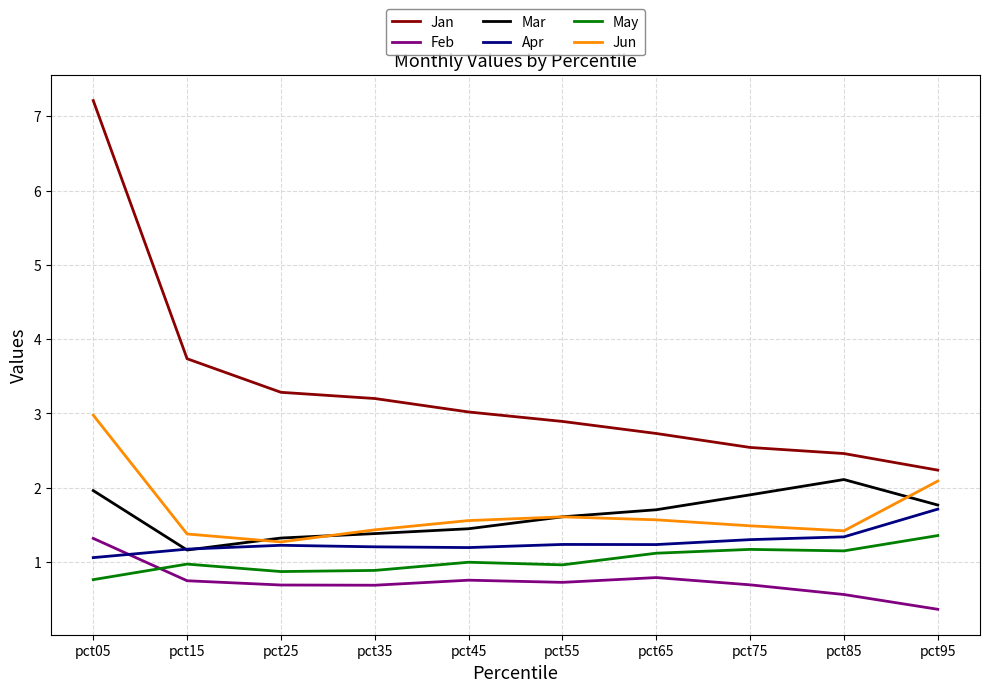

True or false: Apr and Jan cross at least once.

False